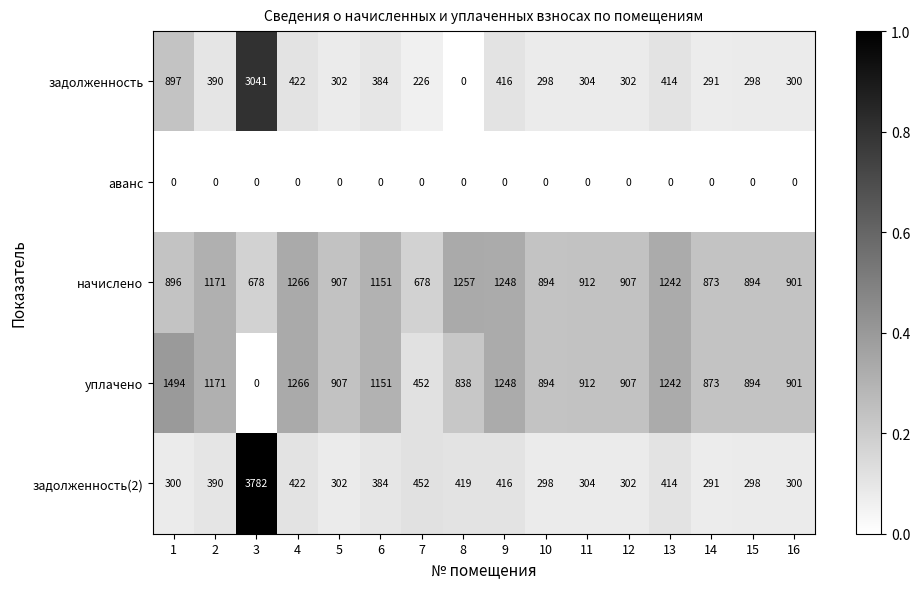

At which label is начислено closest to 972?

11